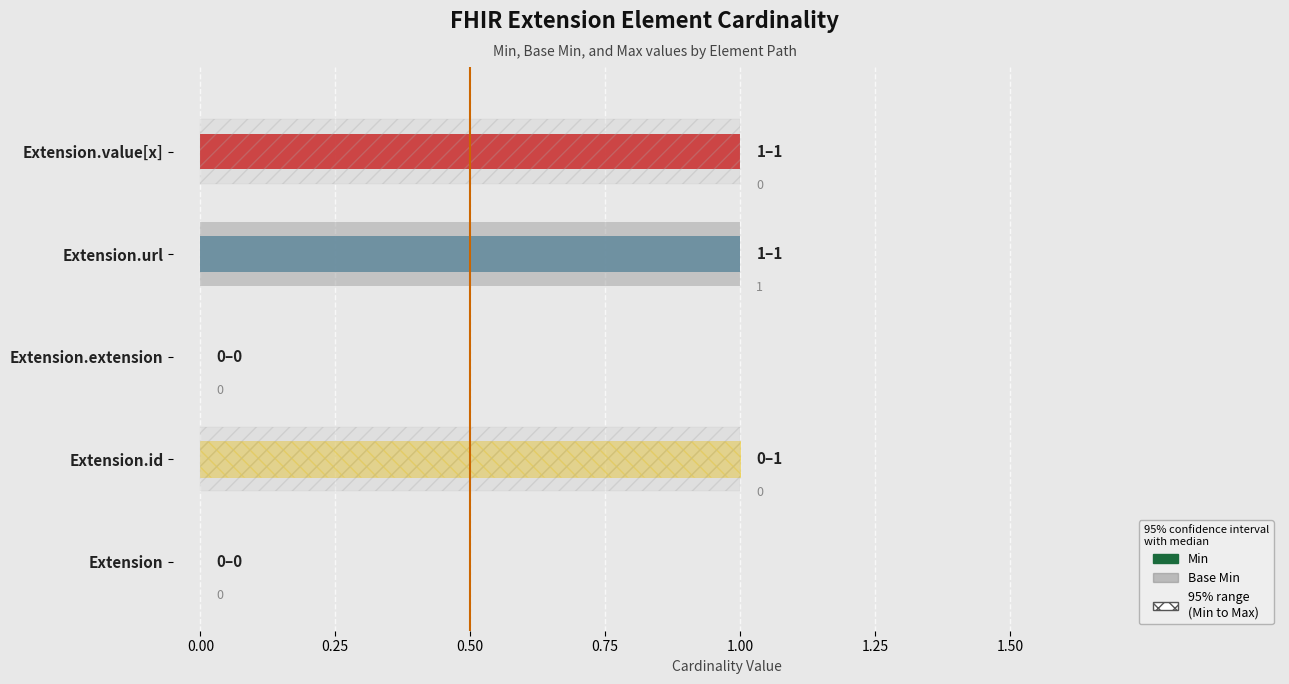

Between 0.00 and 0.75, which is larger?

0.75